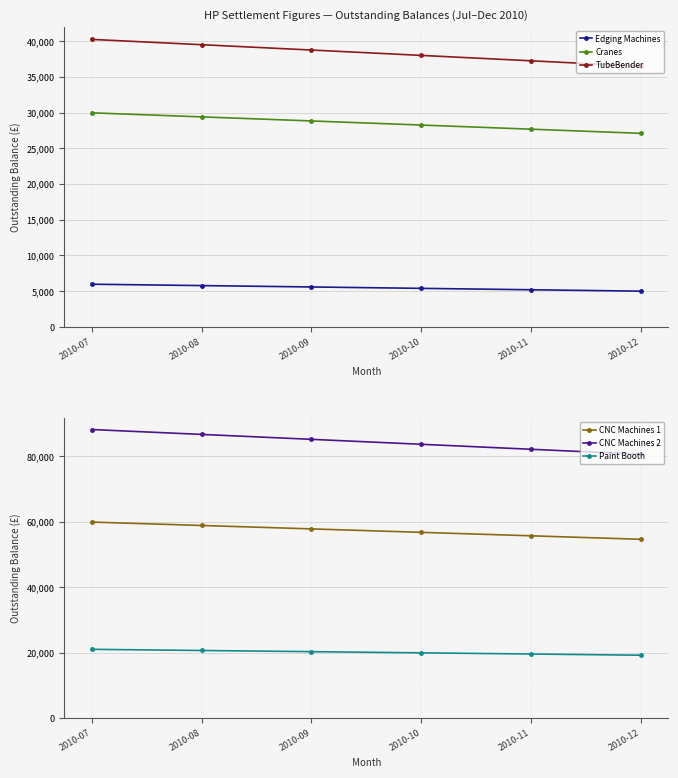

Reading right to left, extract all data points from this chart.

Edging Machines: 4978.7	5175.2	5370.7	5565.4	5759.2	5952.1
Cranes: 27090.7	27672.8	28251.1	28825.7	29396.6	29963.7
TubeBender: 36490.7	37252.8	38010.0	38762.2	39509.4	40251.7
CNC Machines 1: 54597.3	55661.3	56718.9	57770.0	58814.6	59852.7
CNC Machines 2: 80550.9	82081.3	83602.4	85114.1	86616.4	88109.3
Paint Booth: 19203.1	19567.9	19930.6	20290.9	20649.1	21005.0